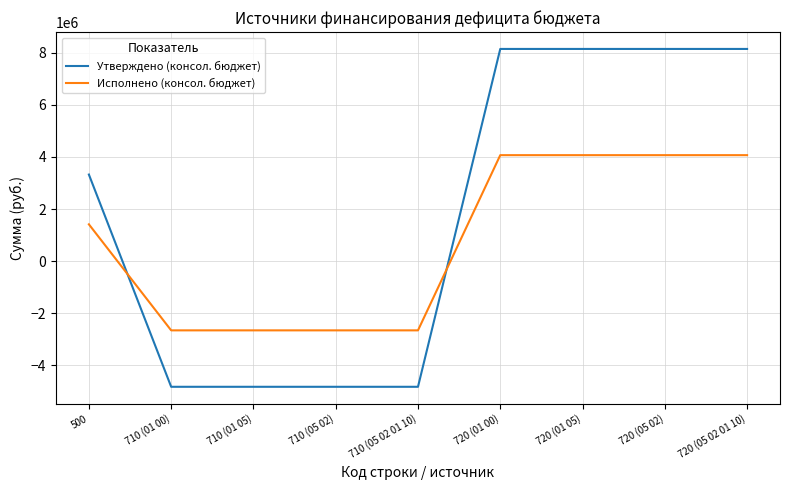

What is the spread (max minus min) of values at 500?

1909207.4